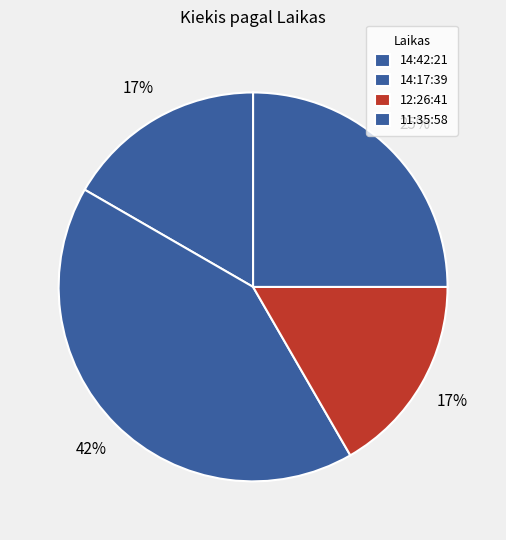

How many slices are in this pie chart?

4